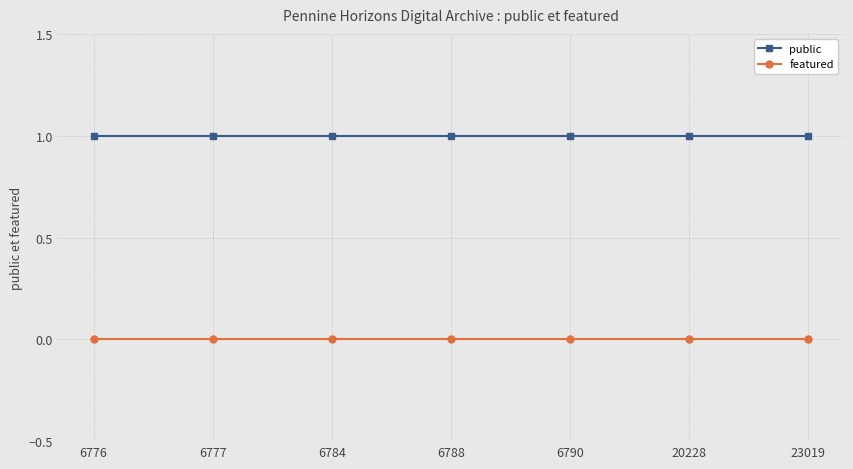

Reading left to right, list all the values displayed in this chart.

public: 6776=1	6777=1	6784=1	6788=1	6790=1	20228=1	23019=1
featured: 6776=0	6777=0	6784=0	6788=0	6790=0	20228=0	23019=0